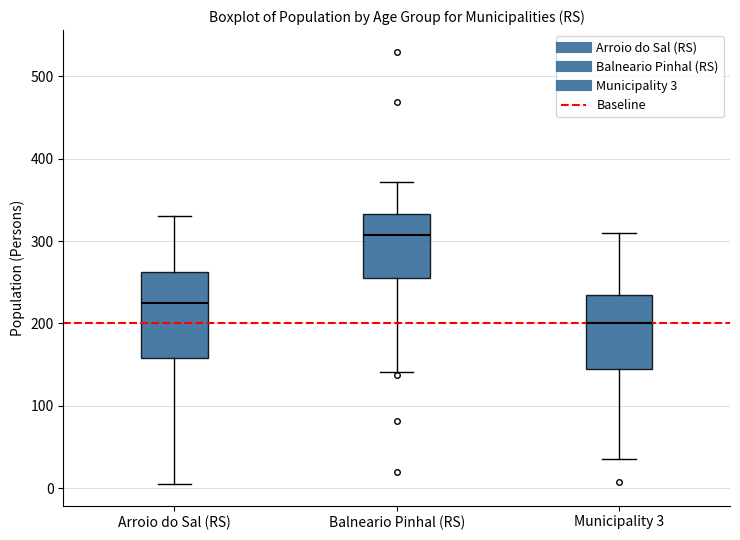

Reading left to right, transcribe this box plot: for each box, give where its median line is, the range the box spans, and where its two whiskers end, as read against the y-axis. The values are not printed on the chart, so give them approximately, as read against the axis.

Arroio do Sal (RS): median 230, box 160 to 260, whiskers 10 to 330
Balneario Pinhal (RS): median 310, box 260 to 330, whiskers 140 to 370
Municipality 3: median 200, box 150 to 240, whiskers 40 to 310